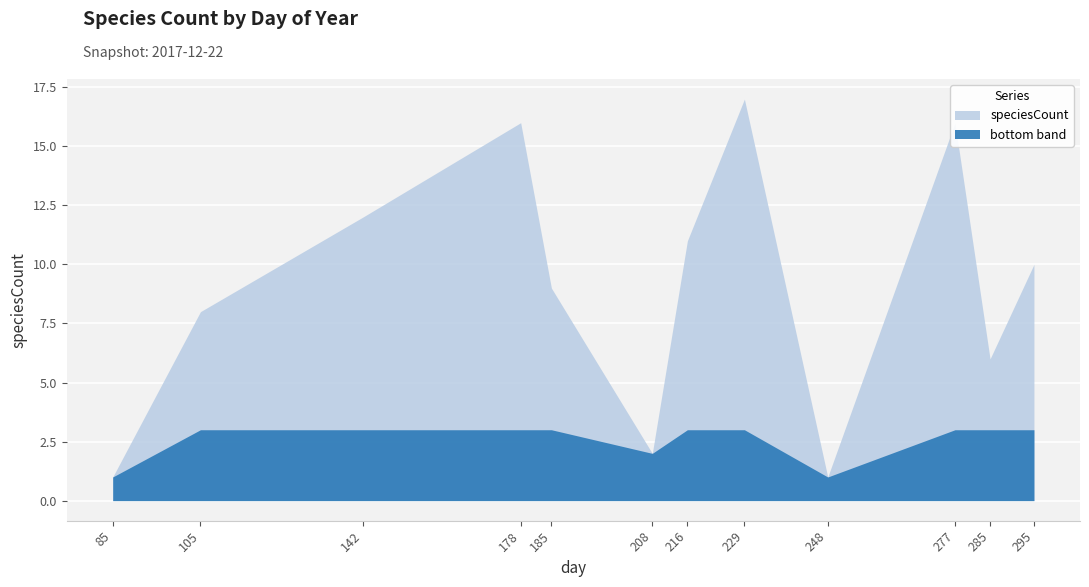

Rank the categories by value from lowest to highest.

85, 248, 208, 285, 105, 185, 295, 216, 142, 178, 277, 229